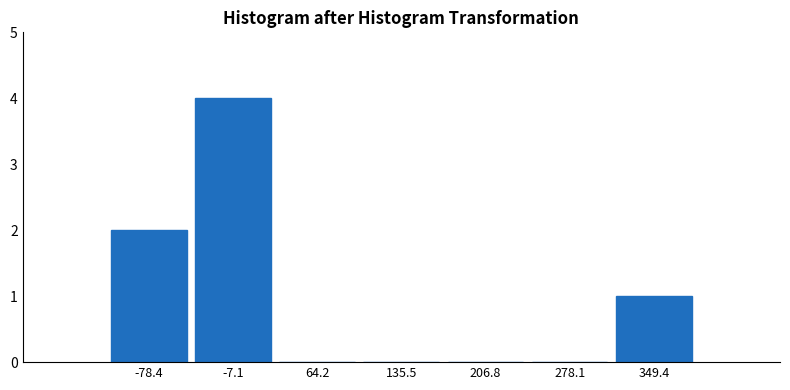

Reading left to right, transcribe this chart: for each bar, give the range it covers on the x-axis and its height. Neither the bar edges nor the heights are printed on the chart, so give them approximately, as read against the axes.

-110 to -40: 2
-40 to 30: 4
30 to 100: 0
100 to 170: 0
170 to 240: 0
240 to 310: 0
310 to 390: 1